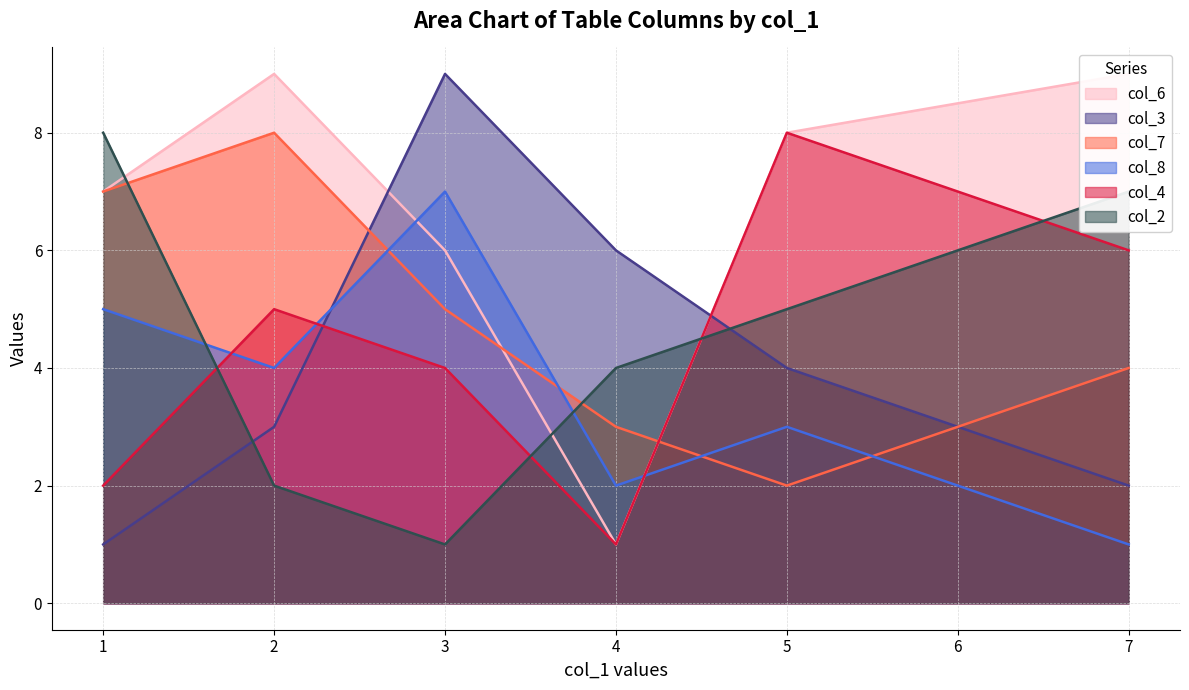

What is the difference between the second highest and second lowest values in the col_2 series?

5